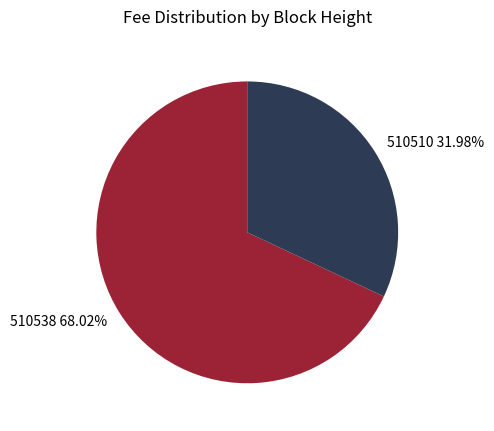

To the nearest percent, what percentage of the pie is 510538?

68%